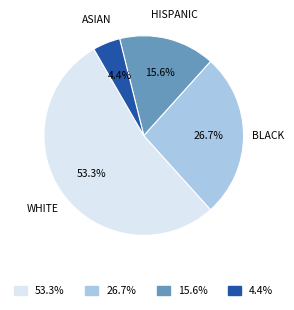

Rank the categories by value from lowest to highest.

ASIAN, HISPANIC, BLACK, WHITE